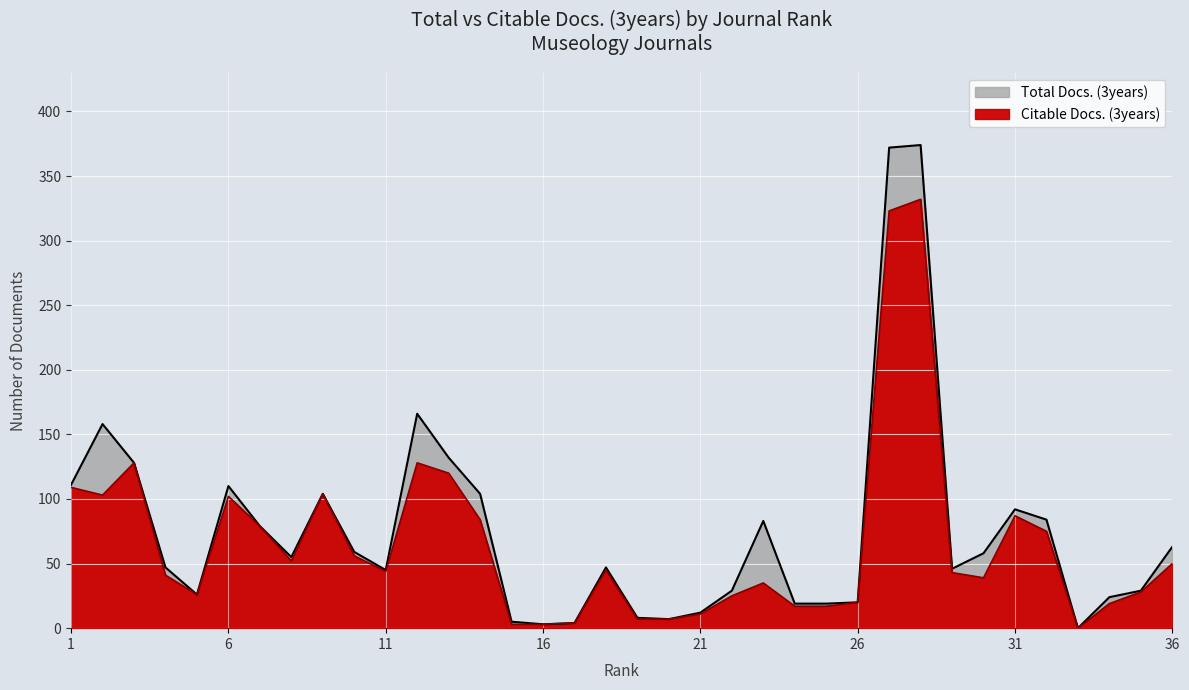

At which category does Total Docs. (3years) reach its first local peak?

2